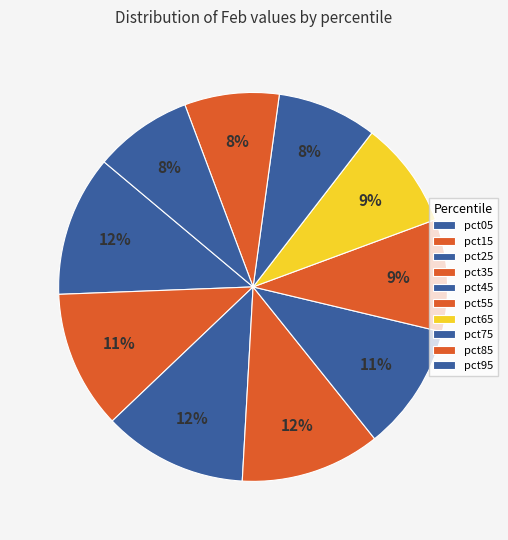

Which slice is the largest?

pct25